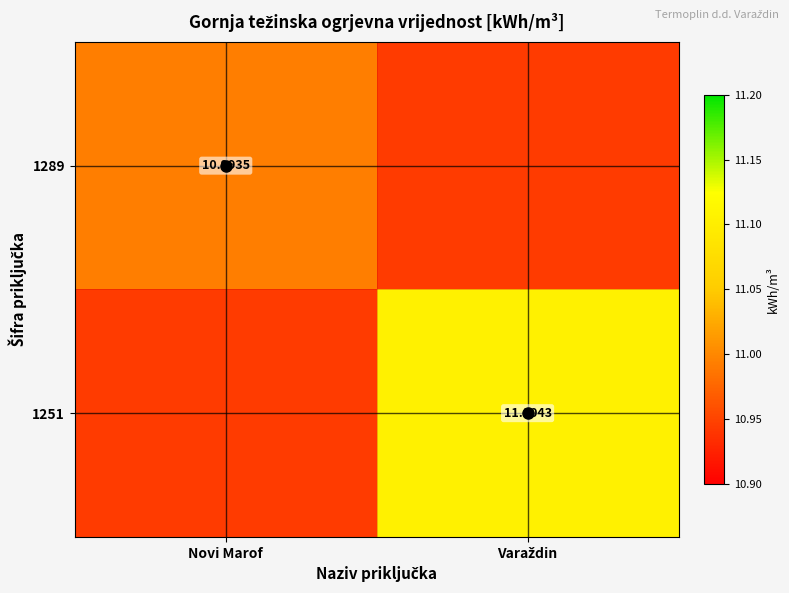

Count the 1289 values in the range 10 to 11.

2